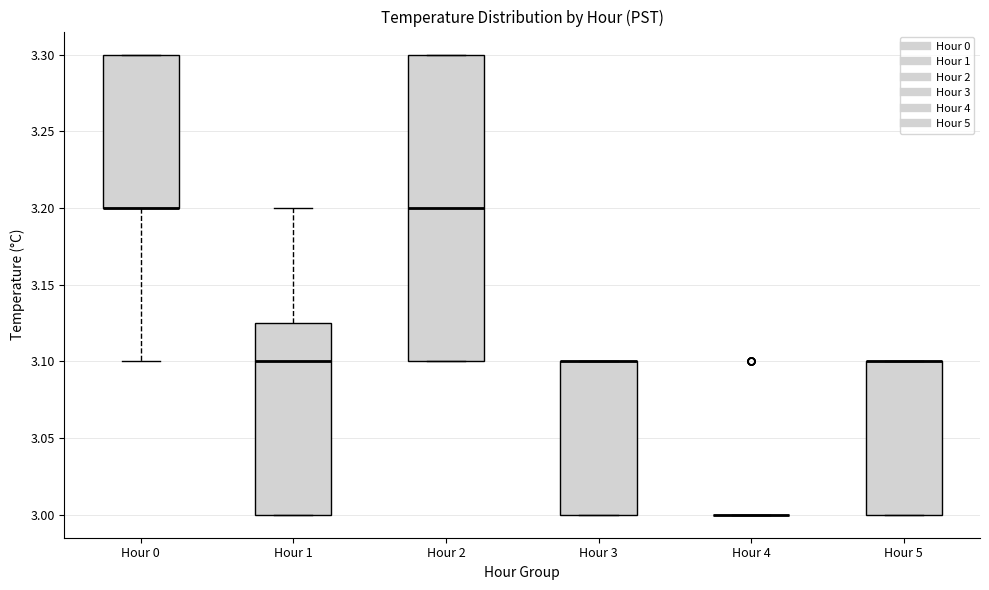

Where is the upper edge of the box for Hour 3 on the y-axis? The values are not printed on the chart, so give them approximately, as read against the axis.

3.100